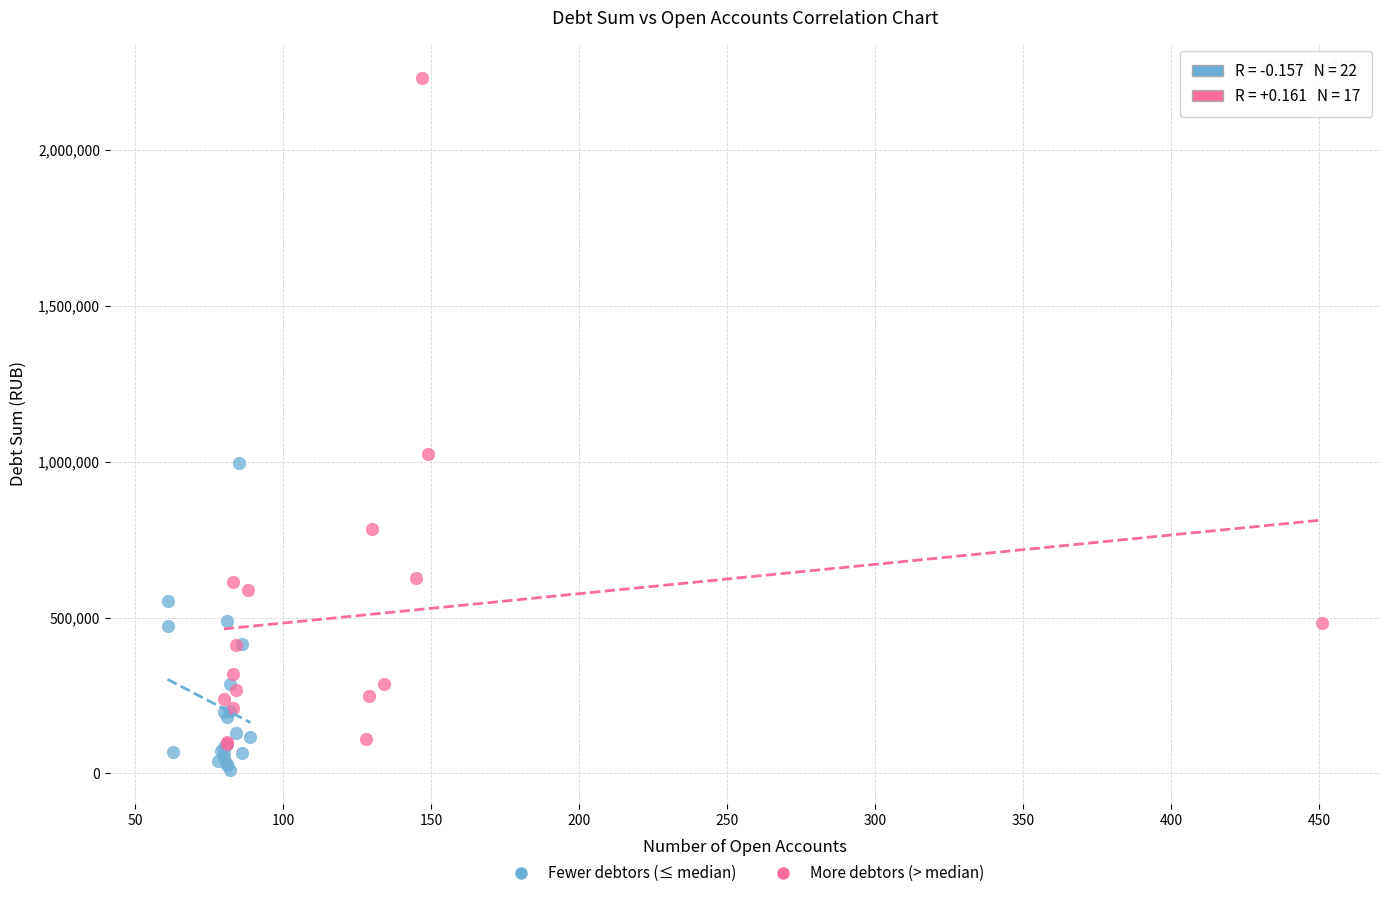

What are all the series names shown in the legend?

Fewer debtors (≤ median), More debtors (> median)